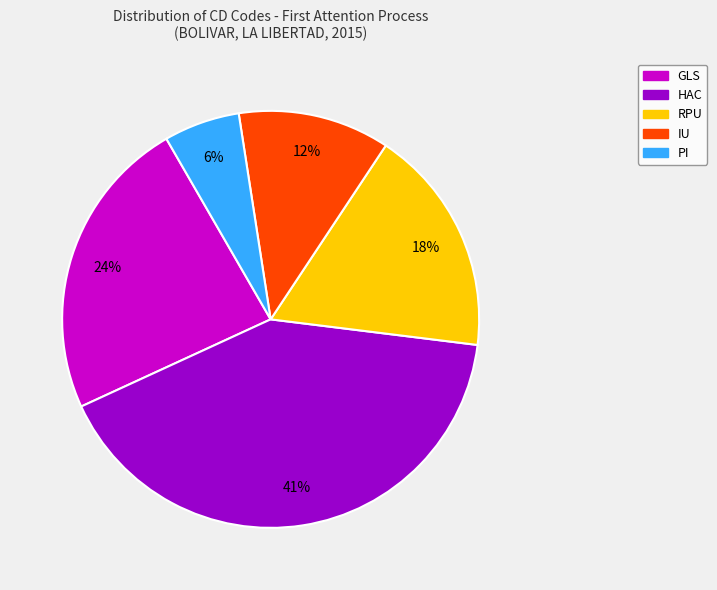

The HAC slice represents 54% of the pie. True or false?

False